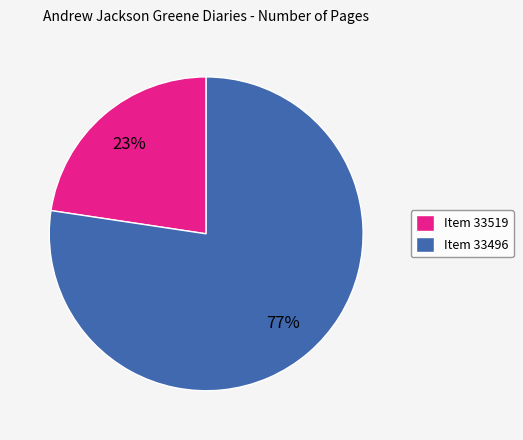

Count the number of slices in the pie.

2